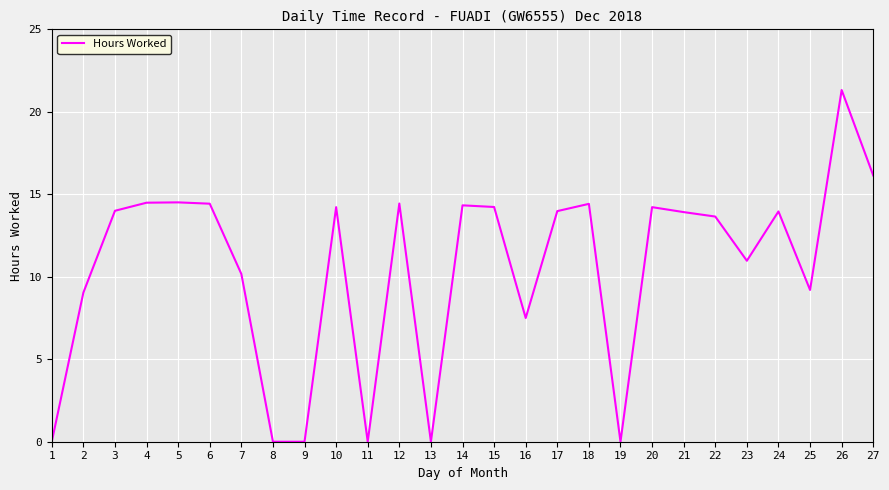

How many lines are shown in the chart?

1